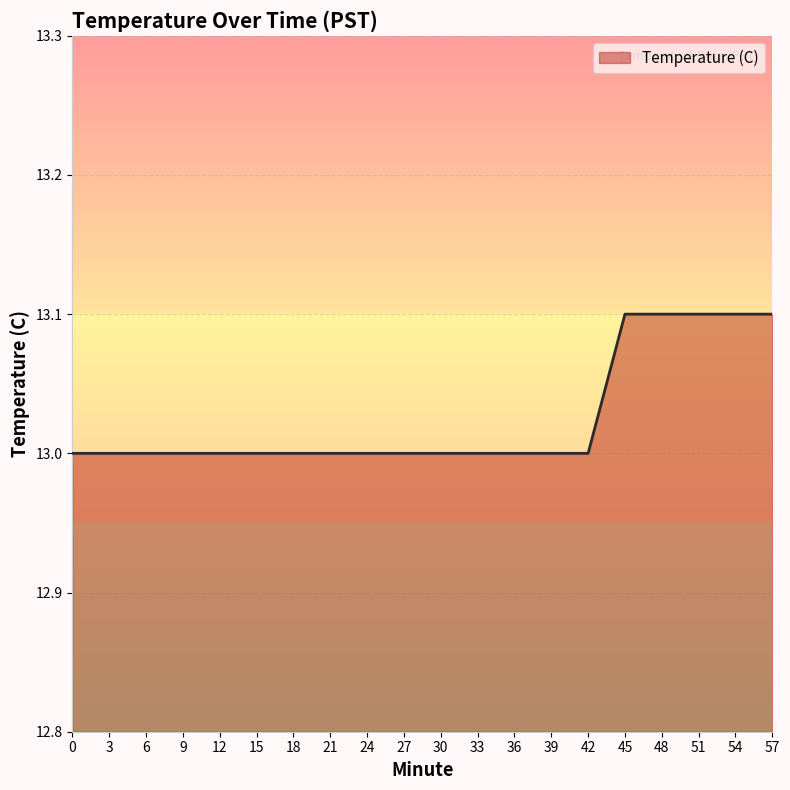

What is the difference between the values at 3 and 54?

0.1